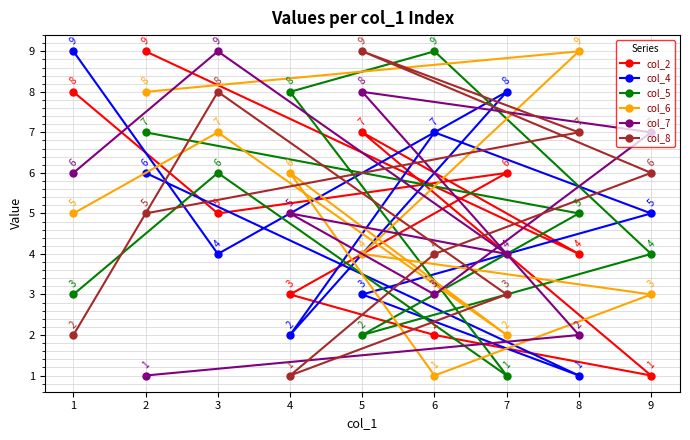

What is the average value of the col_6 series?

5